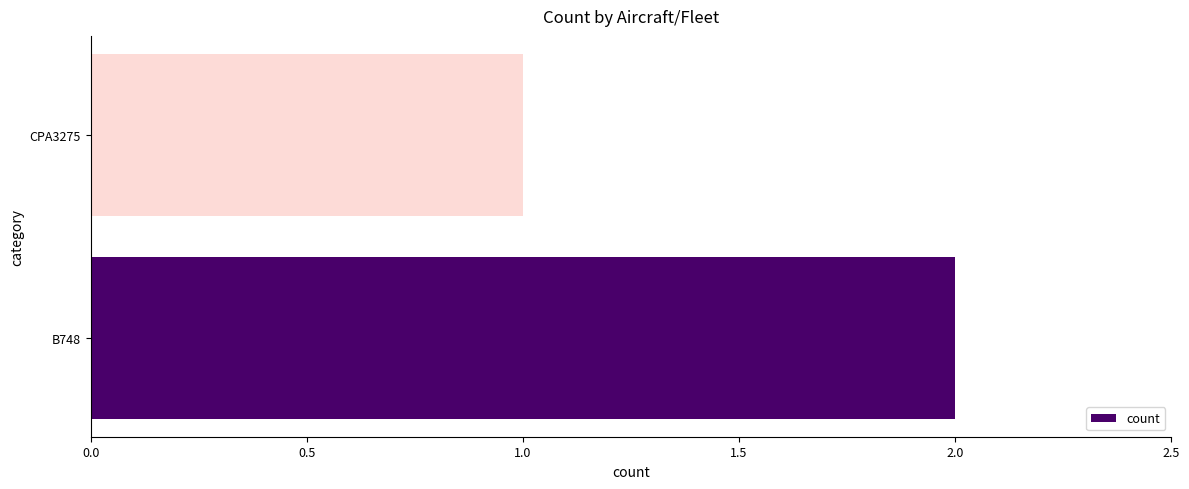

The value at CPA3275 is 1. True or false?

True